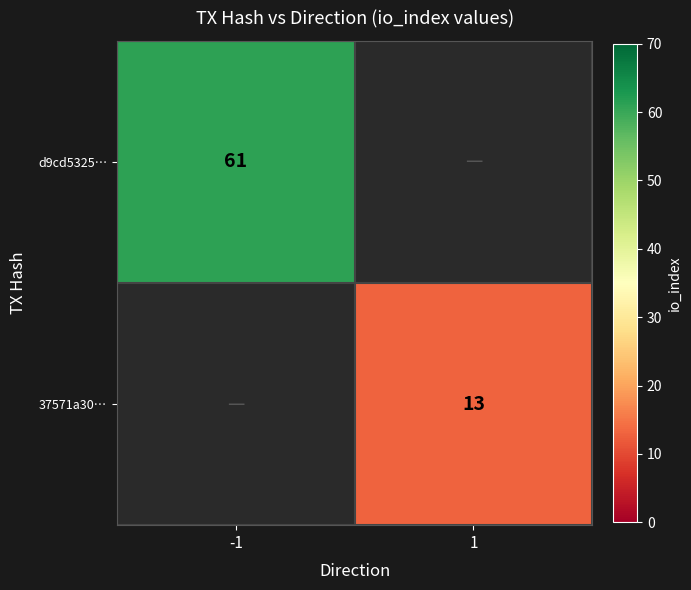

Is the value of 37571a30… at 1 greater than the value of d9cd5325… at -1?

No